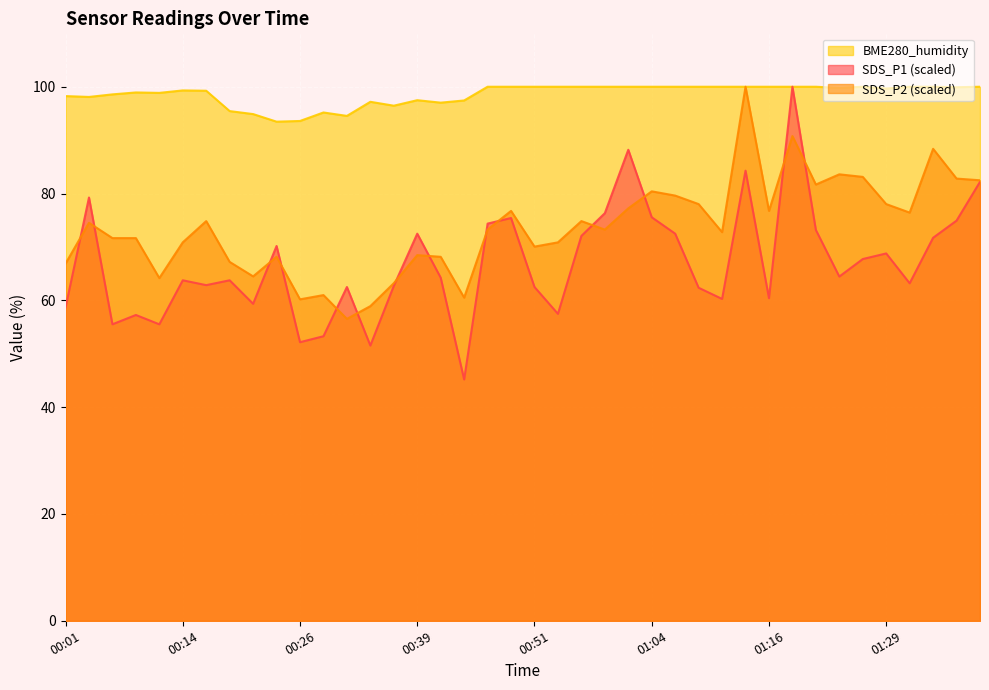

What is the label of the 5th point from the right?

01:29